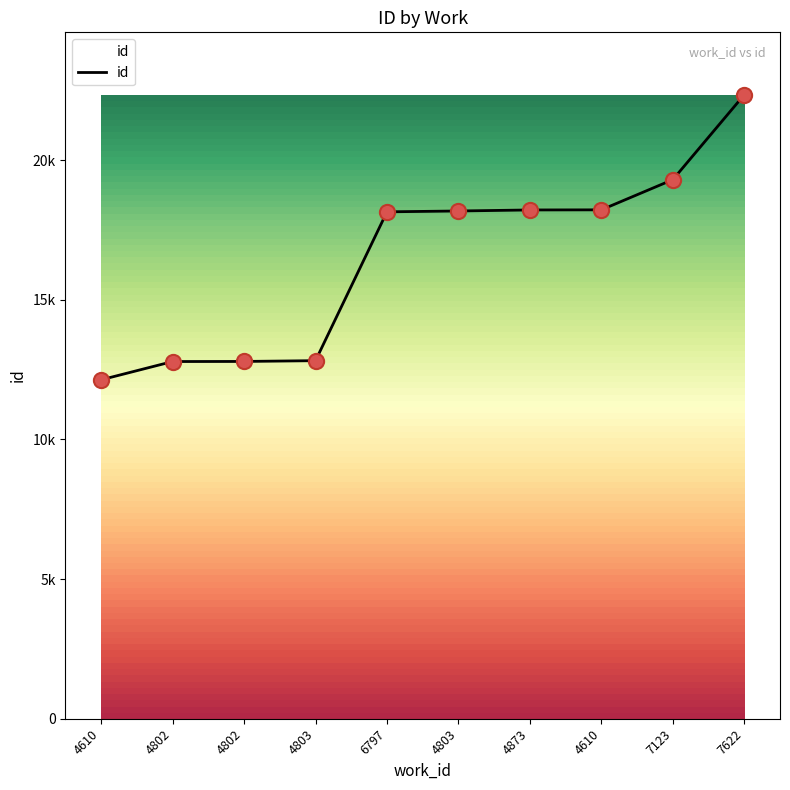

Approximately how many times larger is the value at 4610 compared to 7123?

0.6